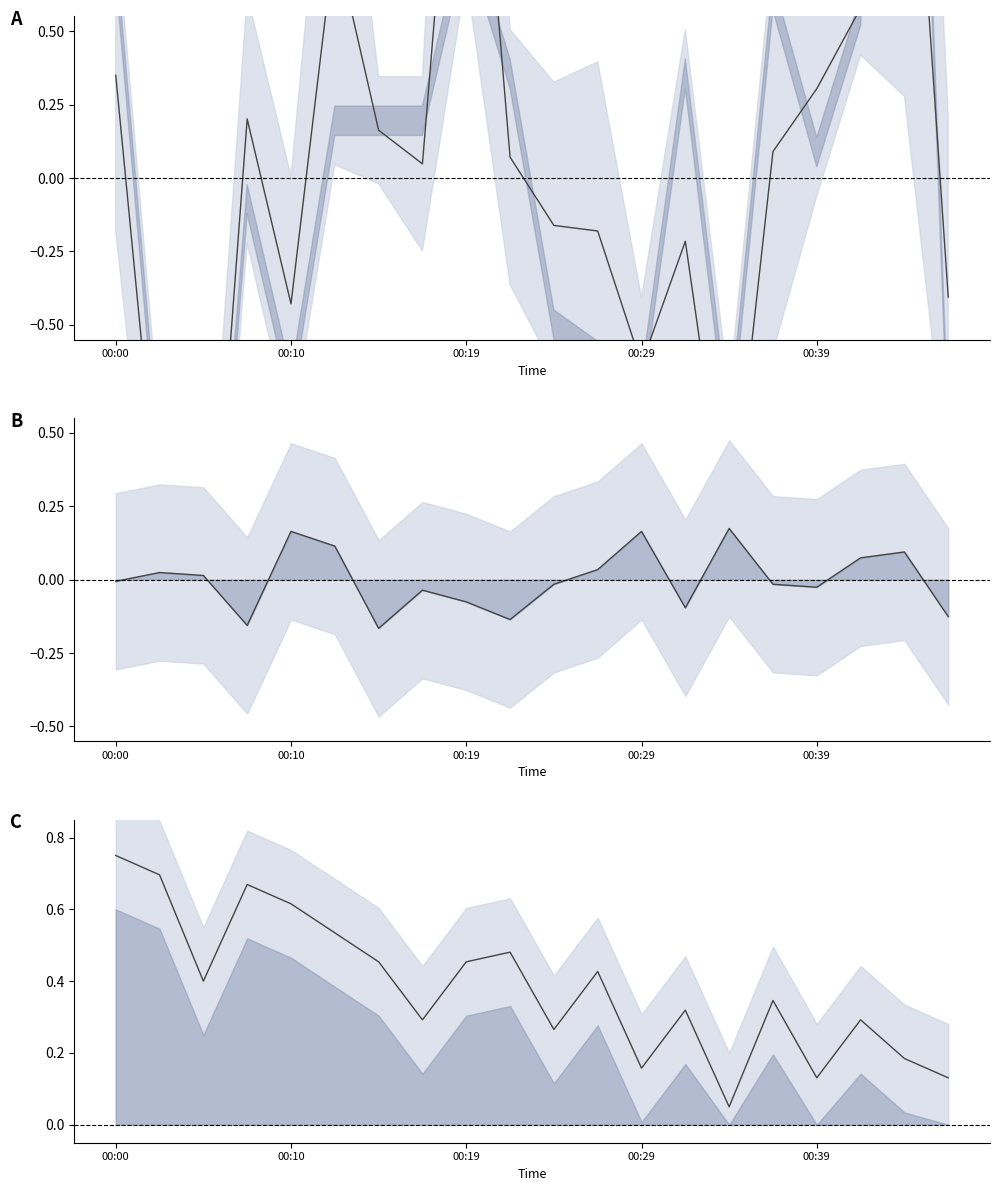

What is the sum of all Temperature values?

7.6